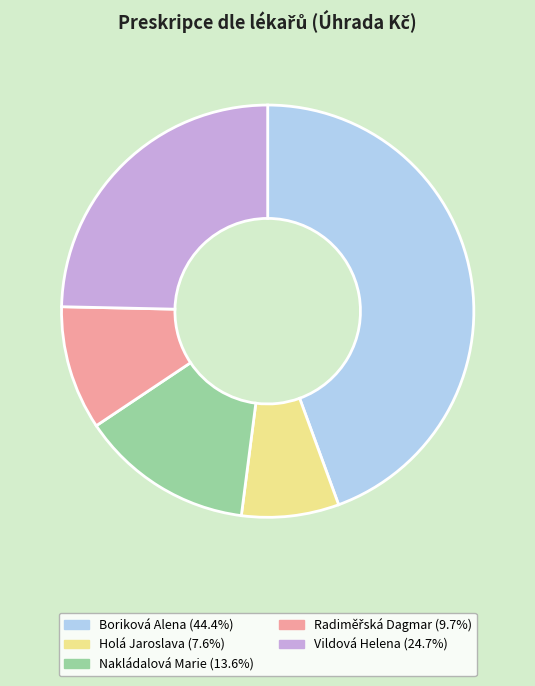

Does Boriková Alena represent more than half of the total?

No